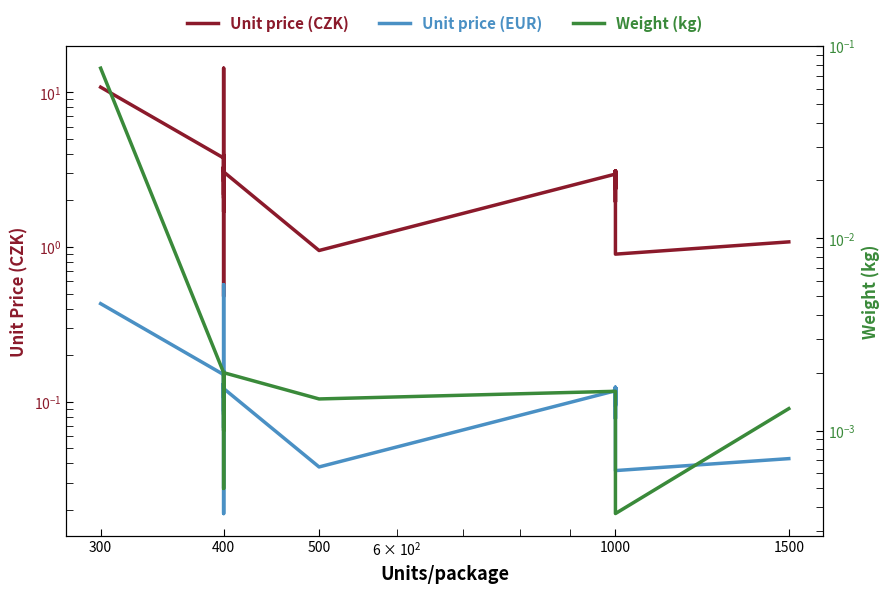

Does the chart have visible grid lines?

No